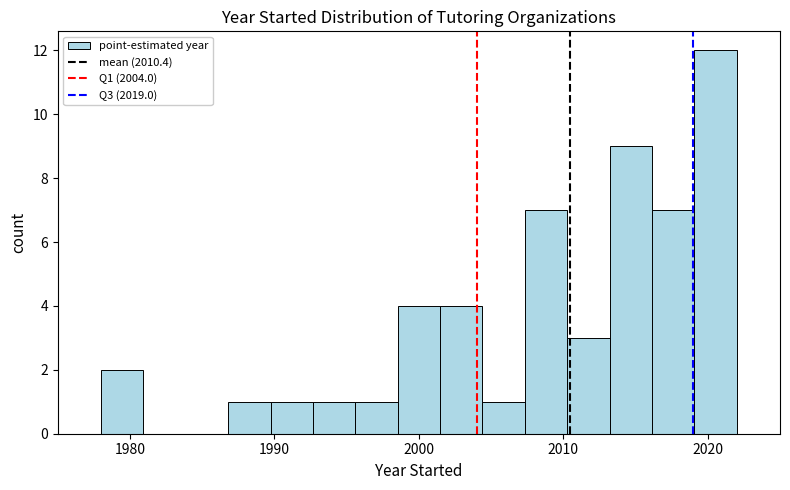

Read against the x-axis, roughly where is the centre of the tallest bar?

2021